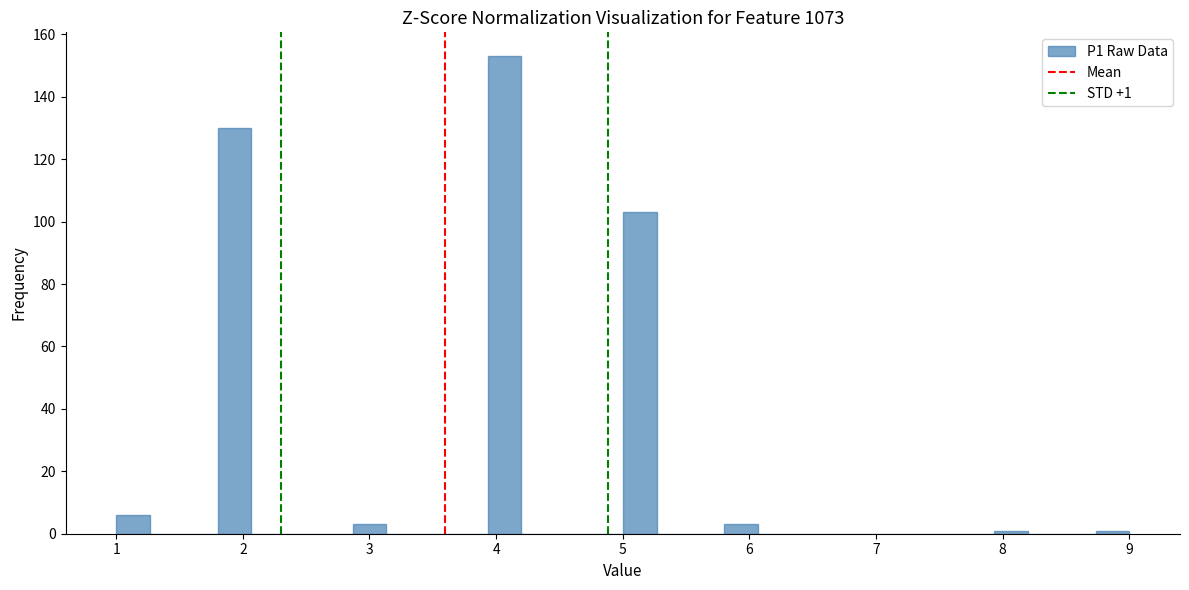

Read against the x-axis, roughly where is the centre of the tallest bar?

4.1